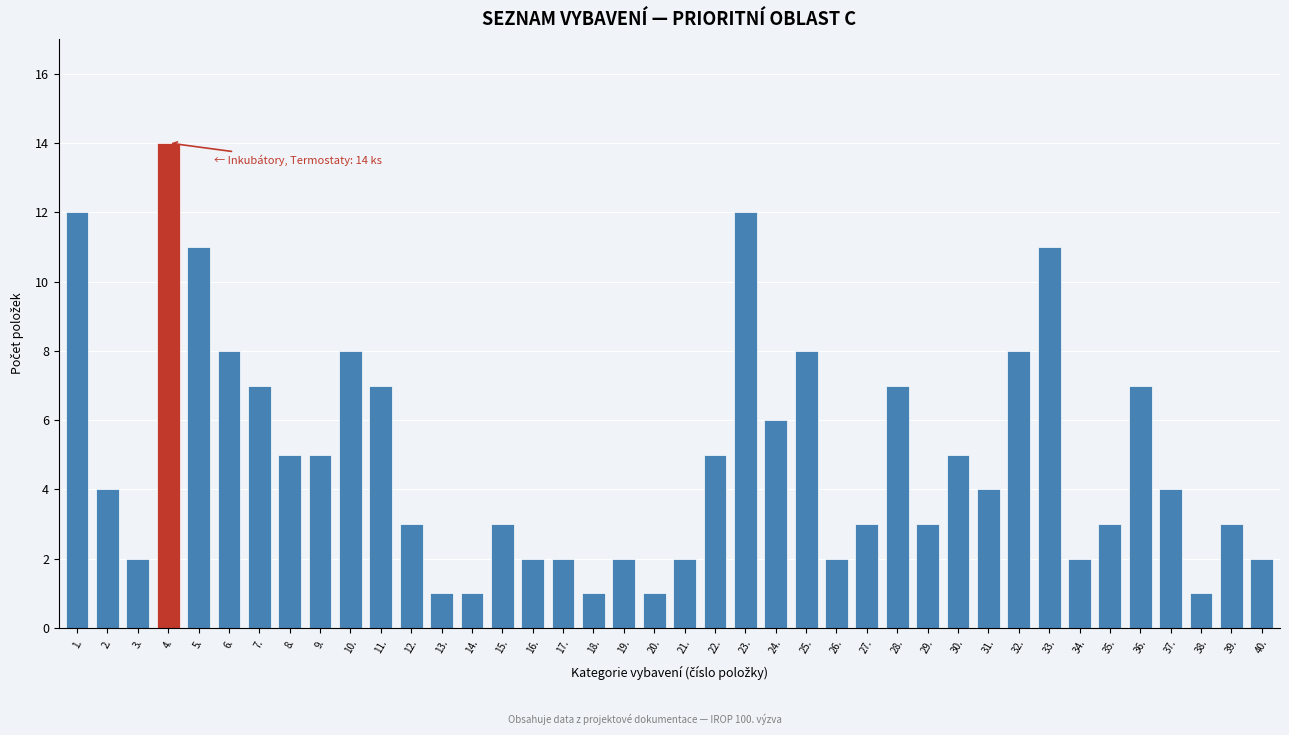

What is the value of the 21st bar from the left?

2